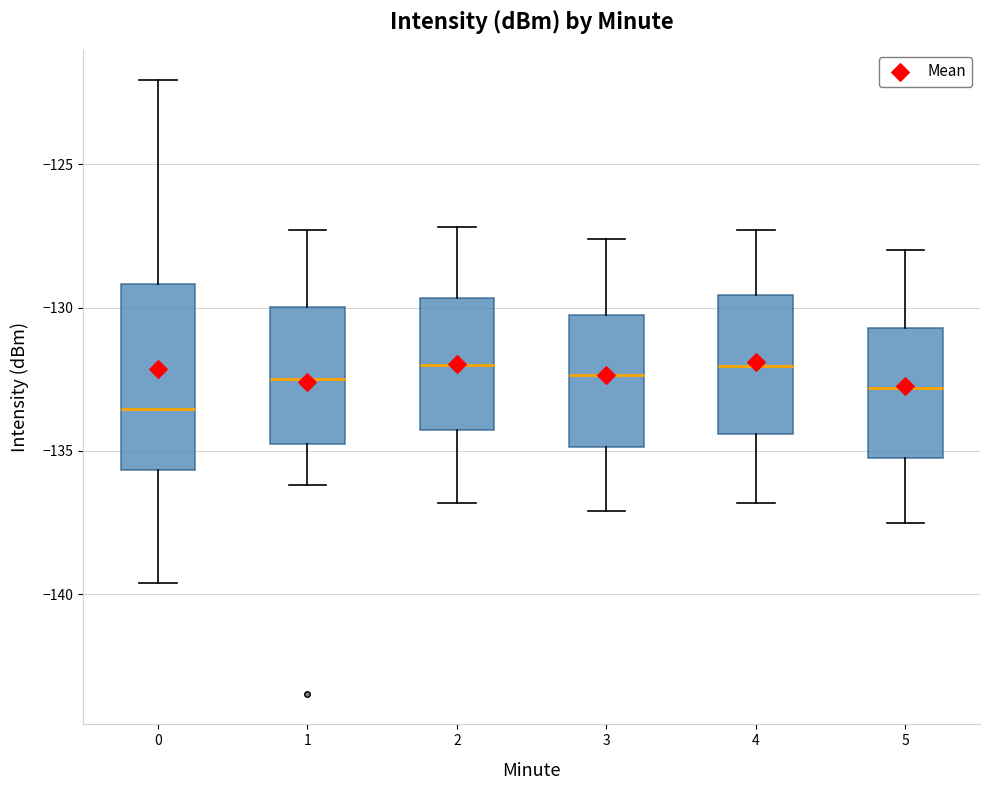

Reading left to right, transcribe this box plot: for each box, give where its median line is, the range the box spans, and where its two whiskers end, as read against the y-axis. The values are not printed on the chart, so give them approximately, as read against the axis.

0: median -133.5, box -135.5 to -129.0, whiskers -139.5 to -122.0
1: median -132.5, box -135.0 to -130.0, whiskers -136.0 to -127.5
2: median -132.0, box -134.5 to -129.5, whiskers -137.0 to -127.0
3: median -132.5, box -135.0 to -130.5, whiskers -137.0 to -127.5
4: median -132.0, box -134.5 to -129.5, whiskers -137.0 to -127.5
5: median -133.0, box -135.0 to -130.5, whiskers -137.5 to -128.0